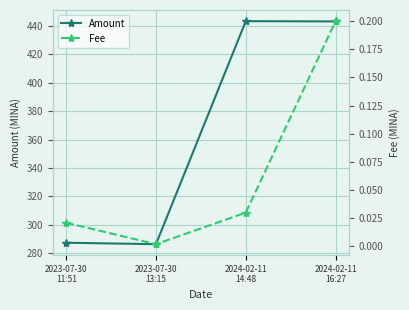

At which label is Amount closest to 364?

2023-07-30
11:51